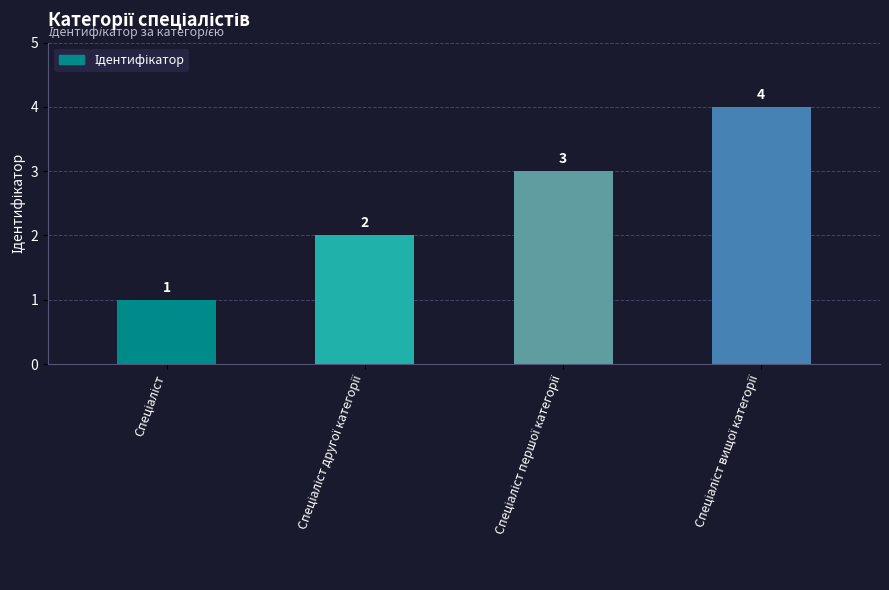

What is the greatest value displayed?

4